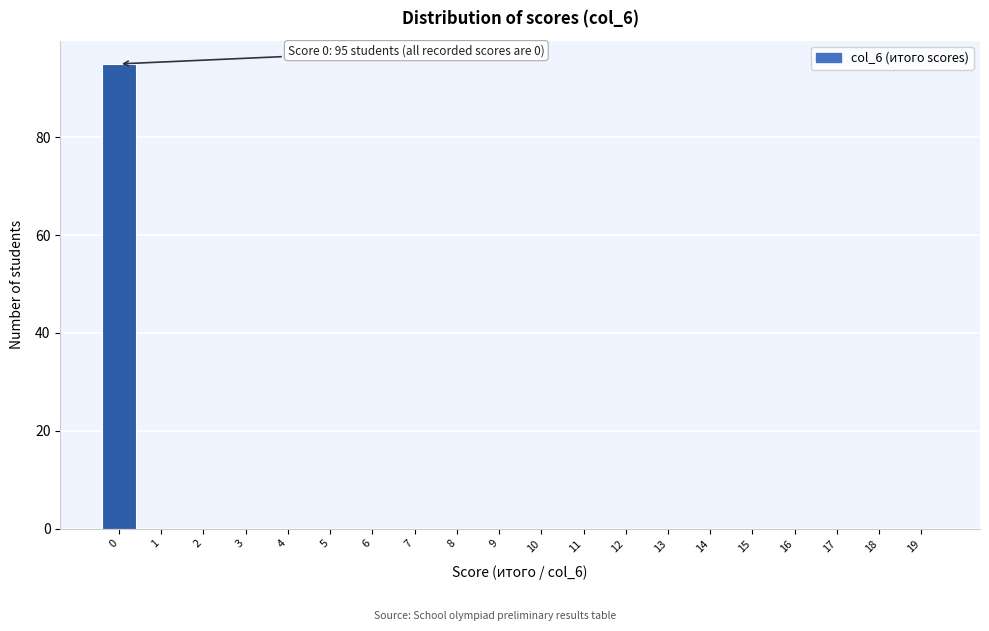

Reading left to right, extract all data points from this chart.

0=95	1=0	2=0	3=0	4=0	5=0	6=0	7=0	8=0	9=0	10=0	11=0	12=0	13=0	14=0	15=0	16=0	17=0	18=0	19=0